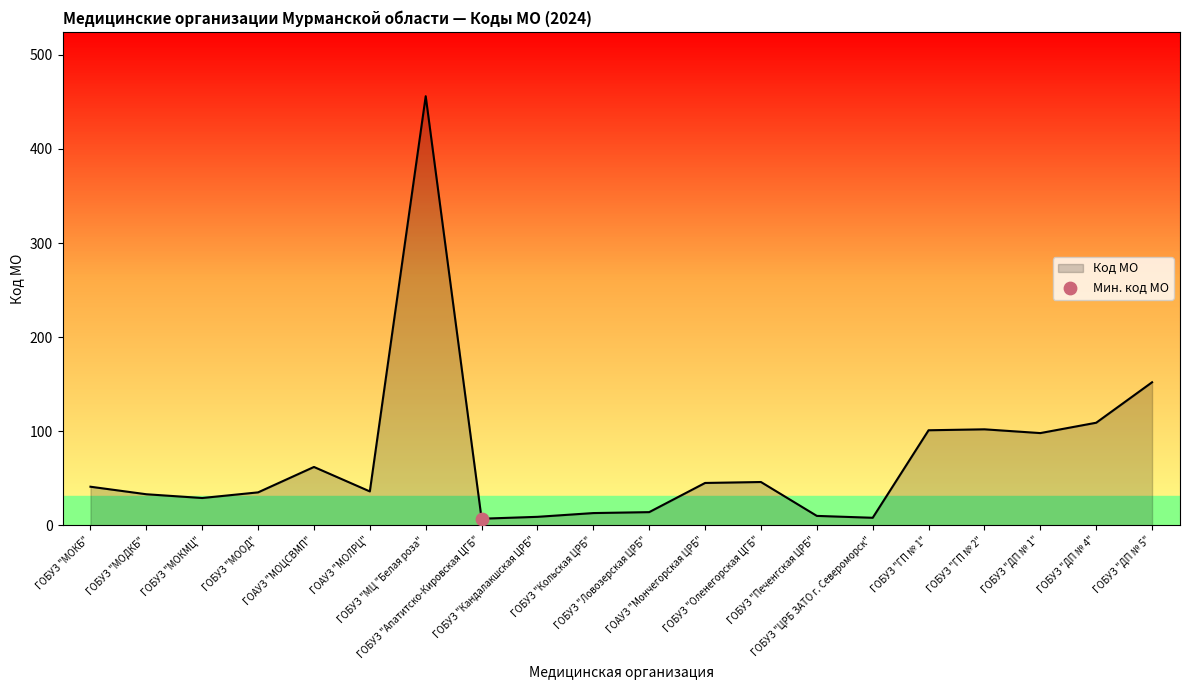

Approximately how many times larger is the value at ГОБУЗ "МОКМЦ" compared to ГОБУЗ "Печенгская ЦРБ"?

2.9